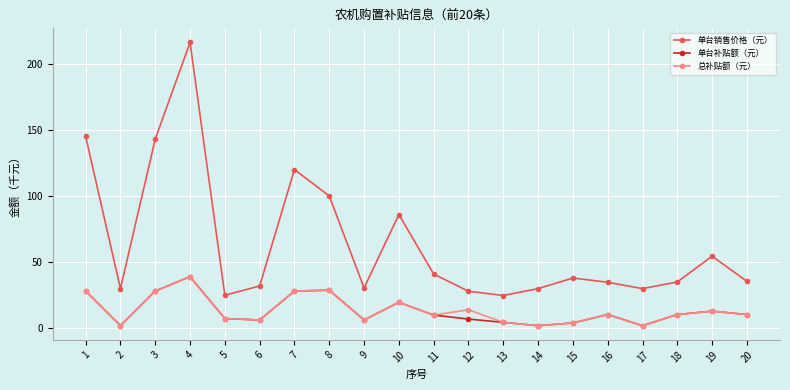

What are all the series names shown in the legend?

单台销售价格（元）, 单台补贴额（元）, 总补贴额（元）